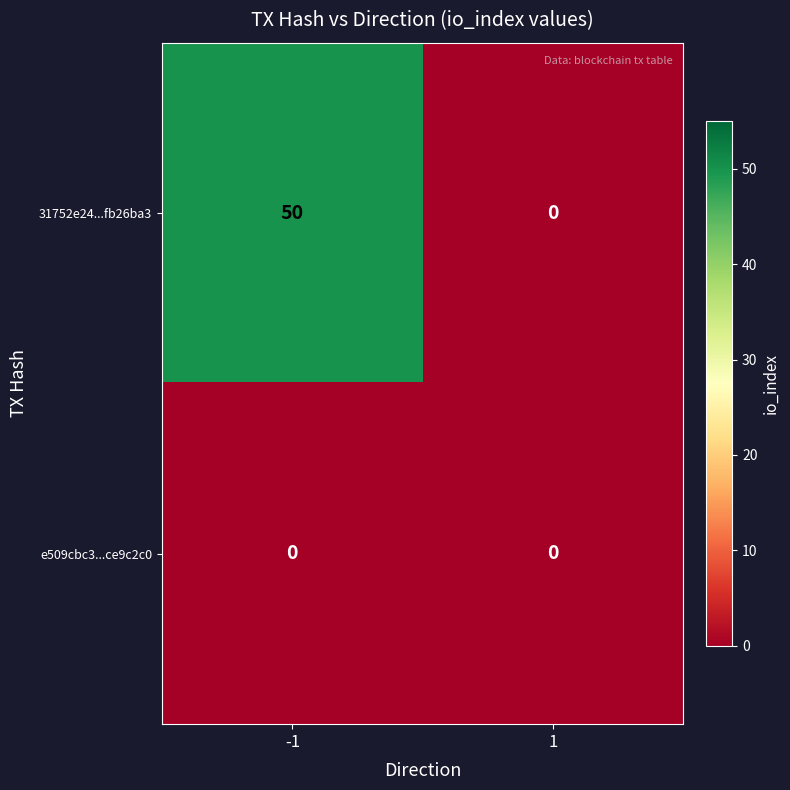

What is the spread (max minus min) of values at -1?

50